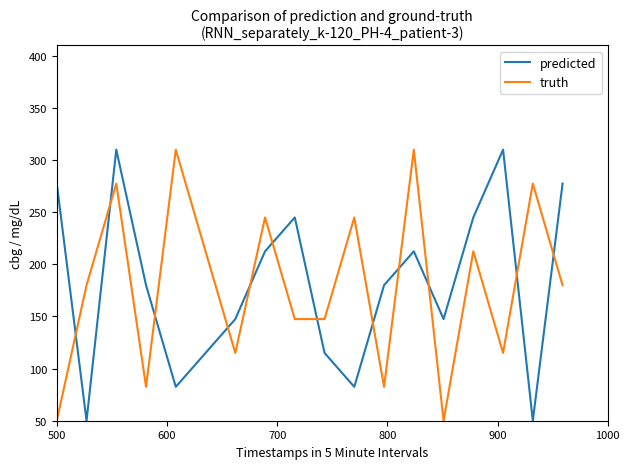

What is the highest value of the predicted series?

310.0